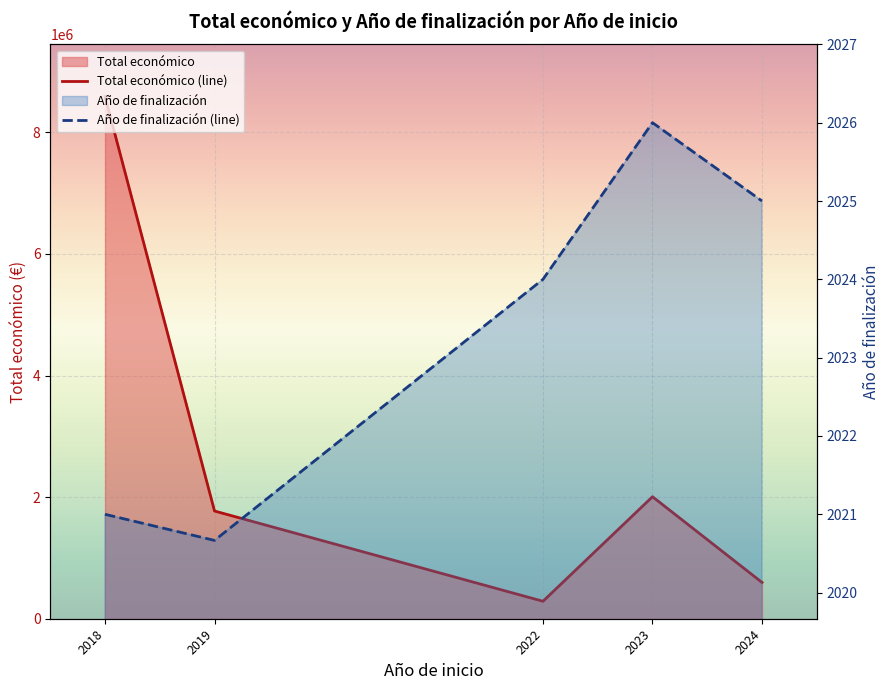

What are all the series names shown in the legend?

Total económico (line), Año de finalización (line)